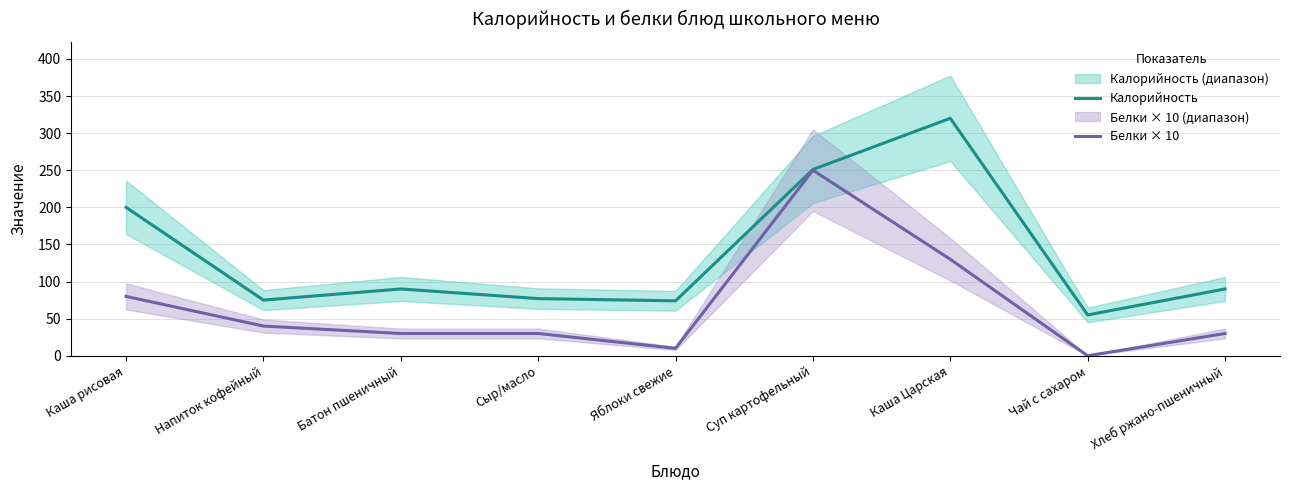

What are all the series names shown in the legend?

Калорийность, Белки × 10